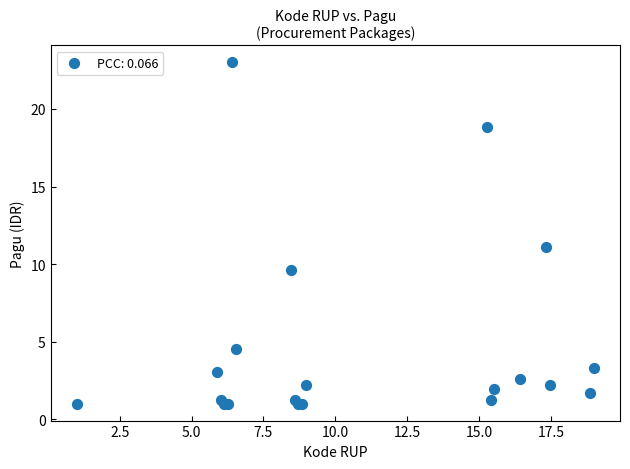

What Y value in the scatter plot is closest to 12?

11.1